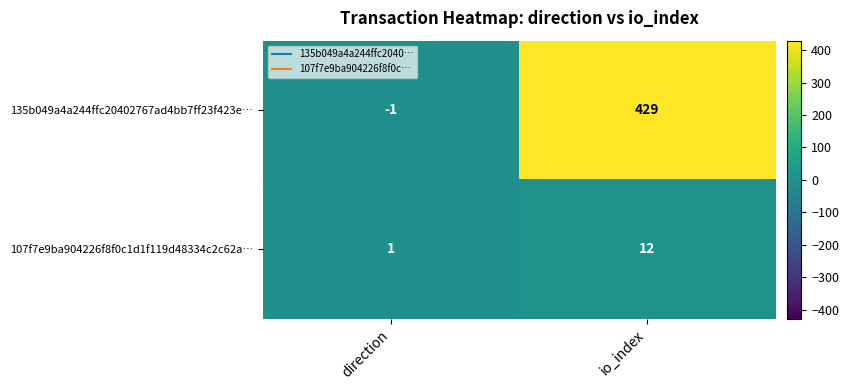

Where is 107f7e9ba904226f8f0c1d1f119d48334c2c62a… nearest to the value 6?

direction